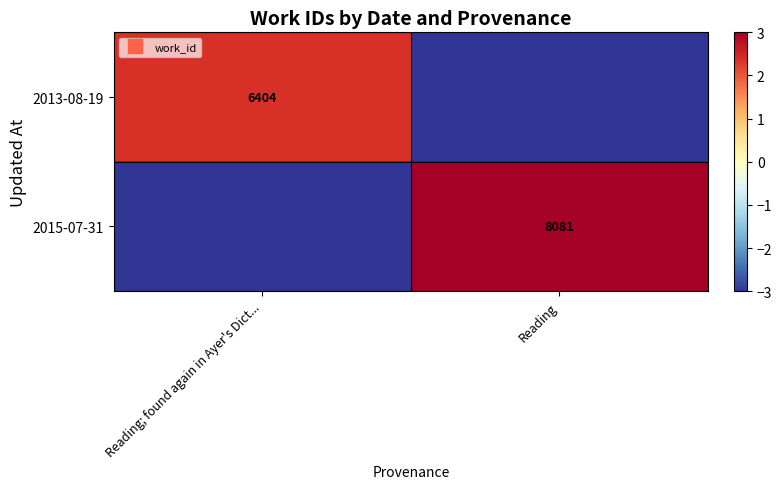

How many negative values does the 2015-07-31 series have?

1